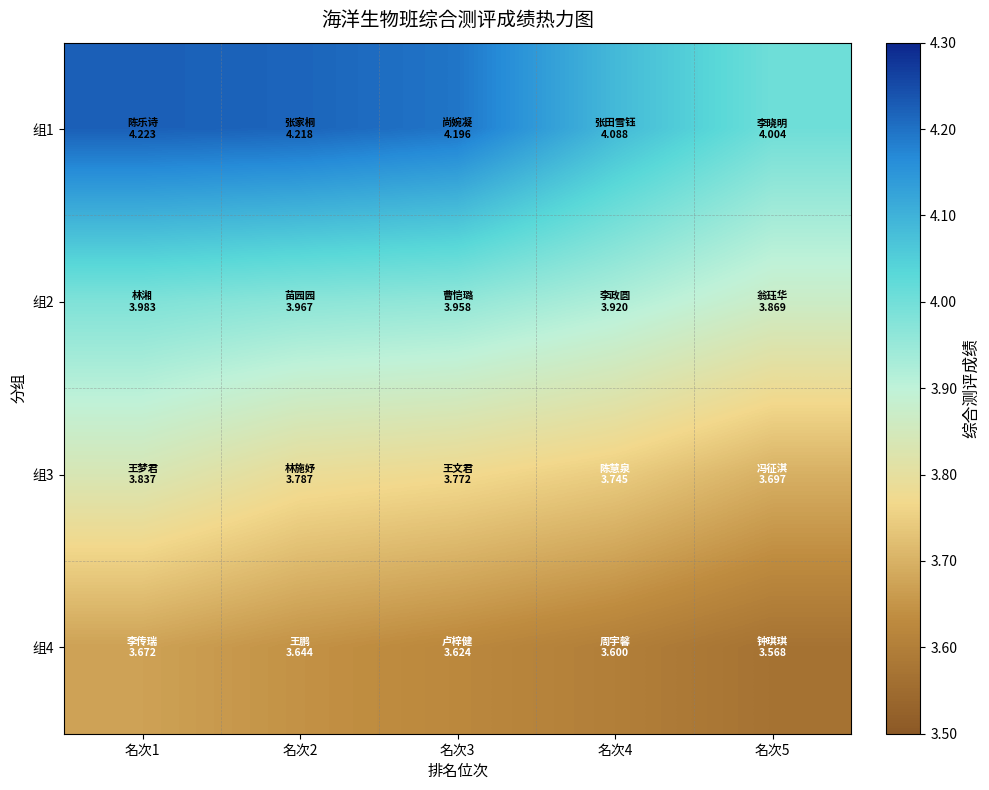

Reading right to left, extract all data points from this chart.

组1: 名次5=4.0	名次4=4.1	名次3=4.2	名次2=4.2	名次1=4.2
组2: 名次5=3.9	名次4=3.9	名次3=4.0	名次2=4.0	名次1=4.0
组3: 名次5=3.7	名次4=3.7	名次3=3.8	名次2=3.8	名次1=3.8
组4: 名次5=3.6	名次4=3.6	名次3=3.6	名次2=3.6	名次1=3.7